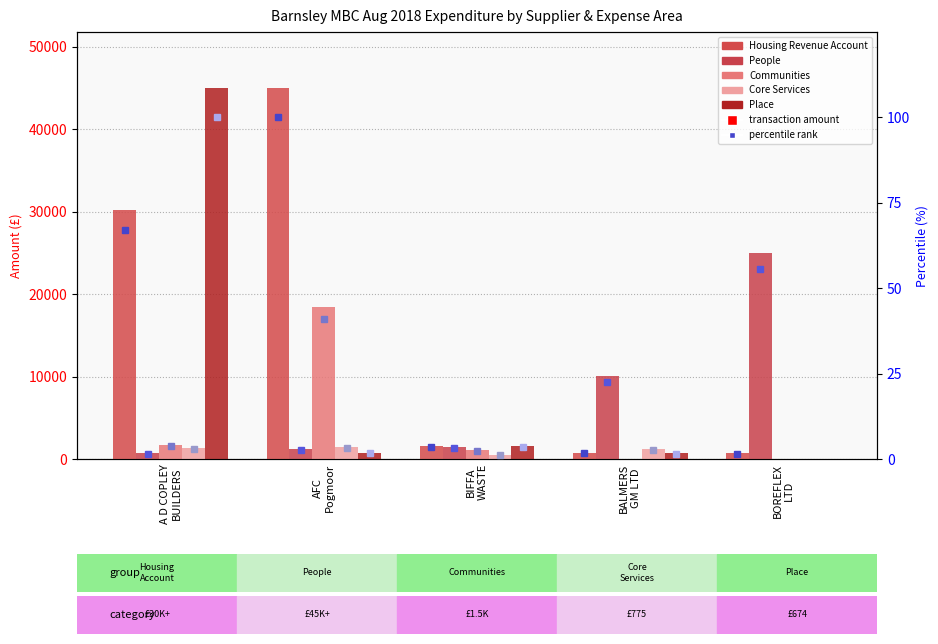

What is the sum of all Core Services values?

4494.3